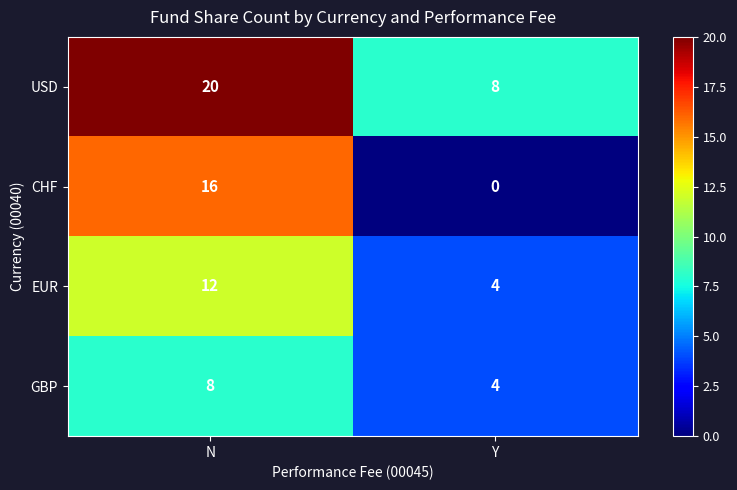

Which label corresponds to the largest value in the chart?

N